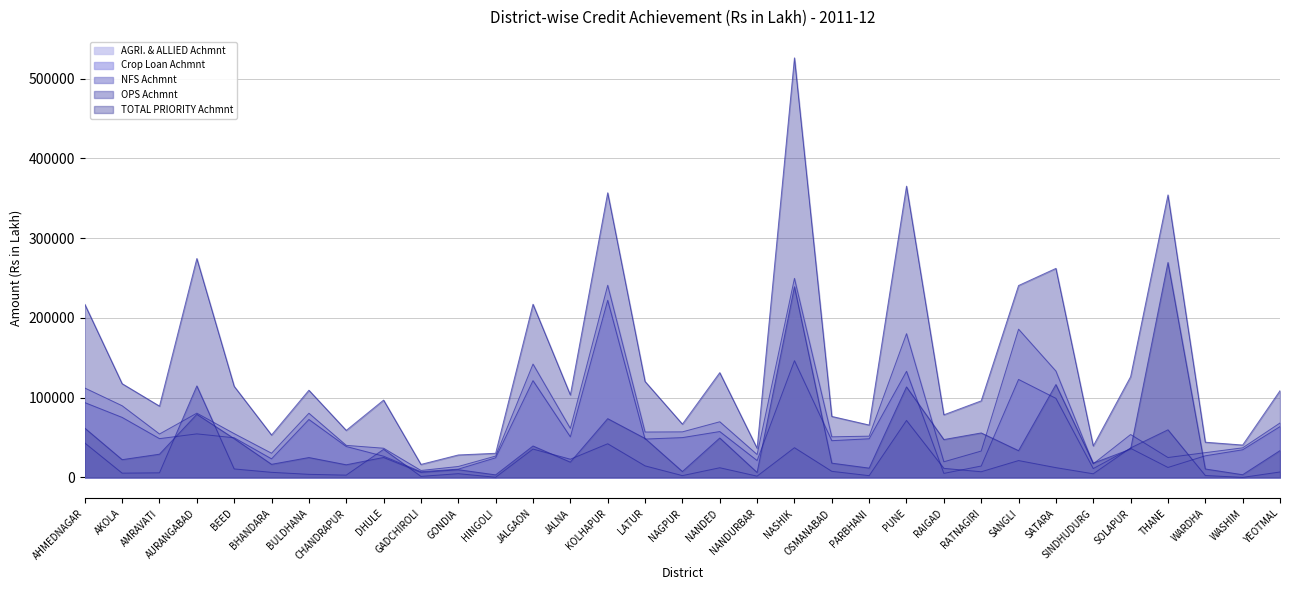

The value of AGRI. & ALLIED Achmnt at CHANDRAPUR is 9077.2. True or false?

False